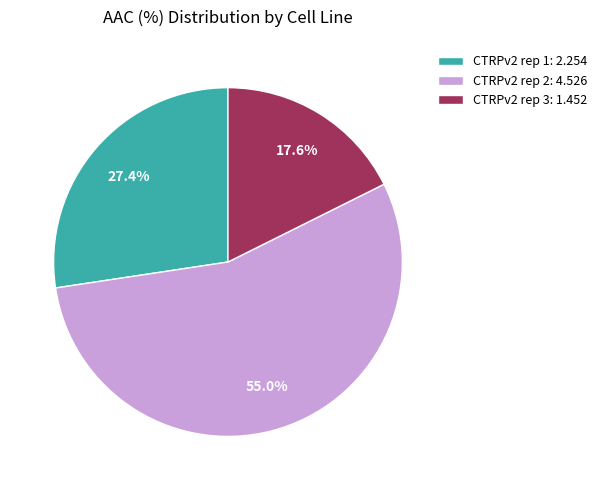

What is the largest slice in the pie chart?

CTRPv2 rep 2